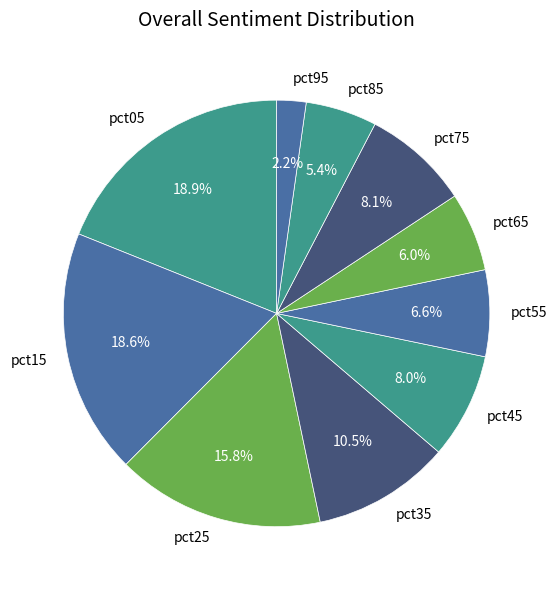

How many segments does this pie chart have?

10